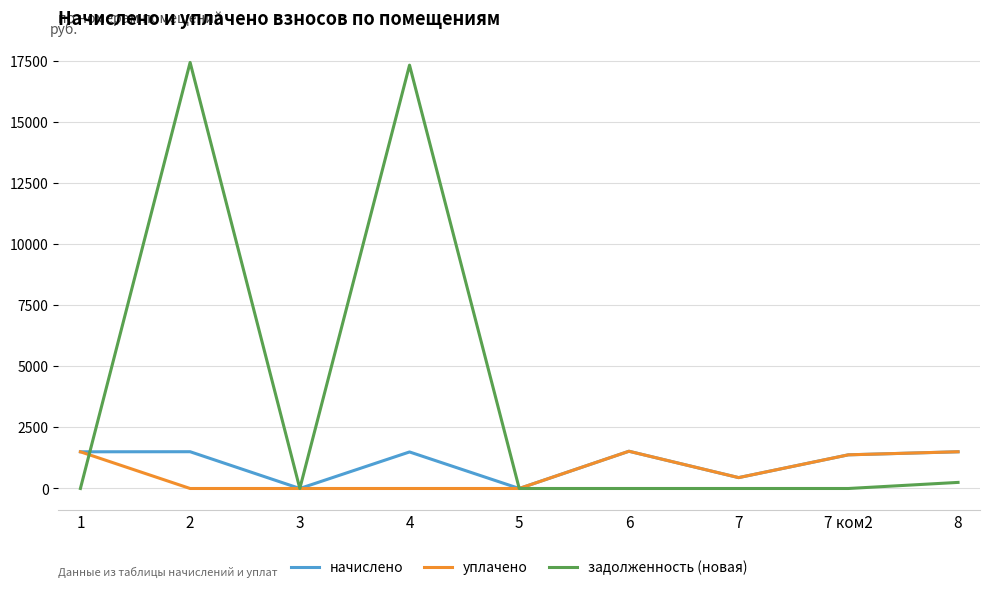

Rank the series at 2 from lowest to highest value.

уплачено, начислено, задолженность (новая)